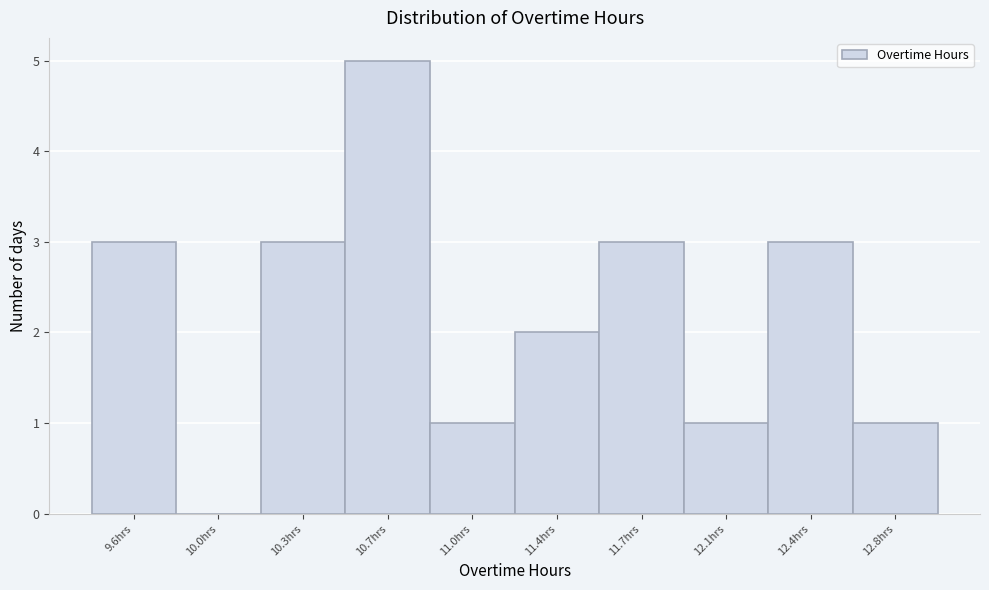

Reading left to right, what are all the values shown in this chart?

9.6hrs=3	10.0hrs=0	10.3hrs=3	10.7hrs=5	11.0hrs=1	11.4hrs=2	11.7hrs=3	12.1hrs=1	12.4hrs=3	12.8hrs=1